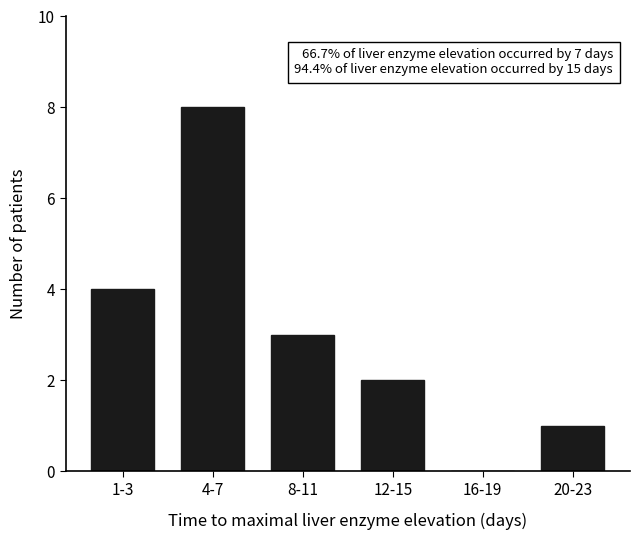

Reading left to right, what are all the values shown in this chart?

1-3=4	4-7=8	8-11=3	12-15=2	16-19=0	20-23=1